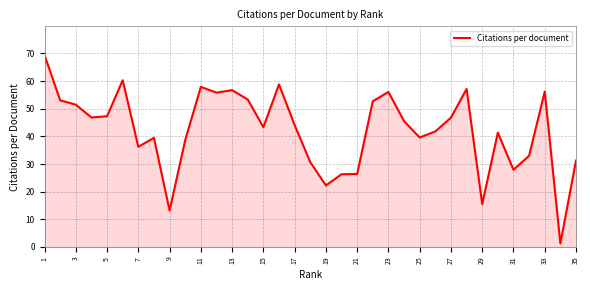

What is the difference between the maximum and minimum values?

68.1